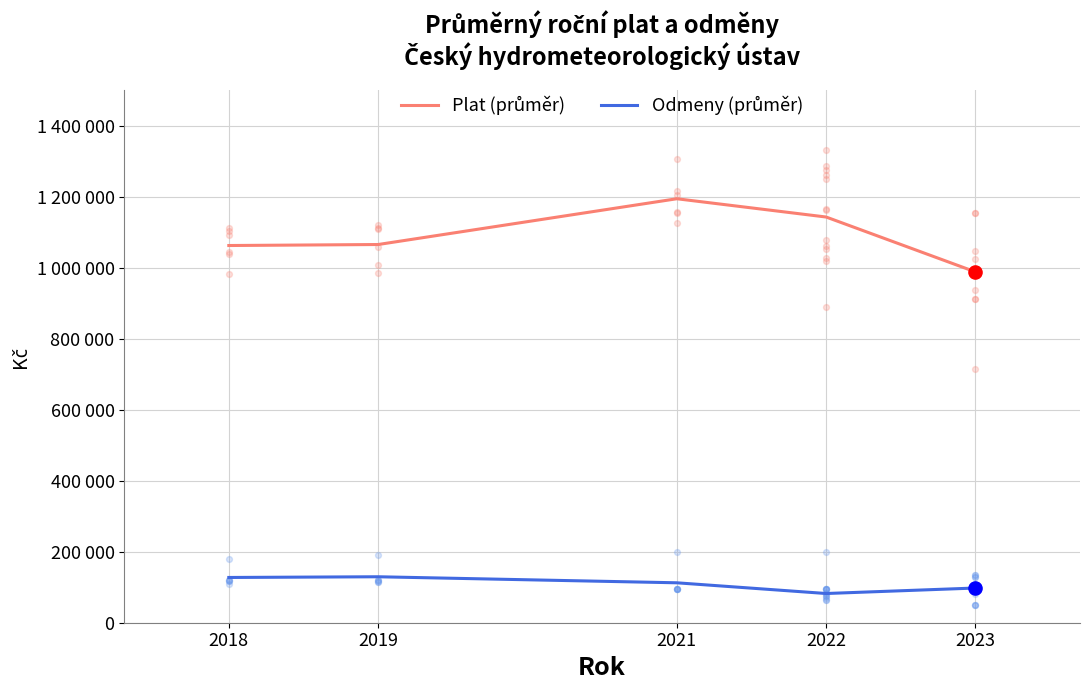

At which category is the sum across all series the highest?

2021